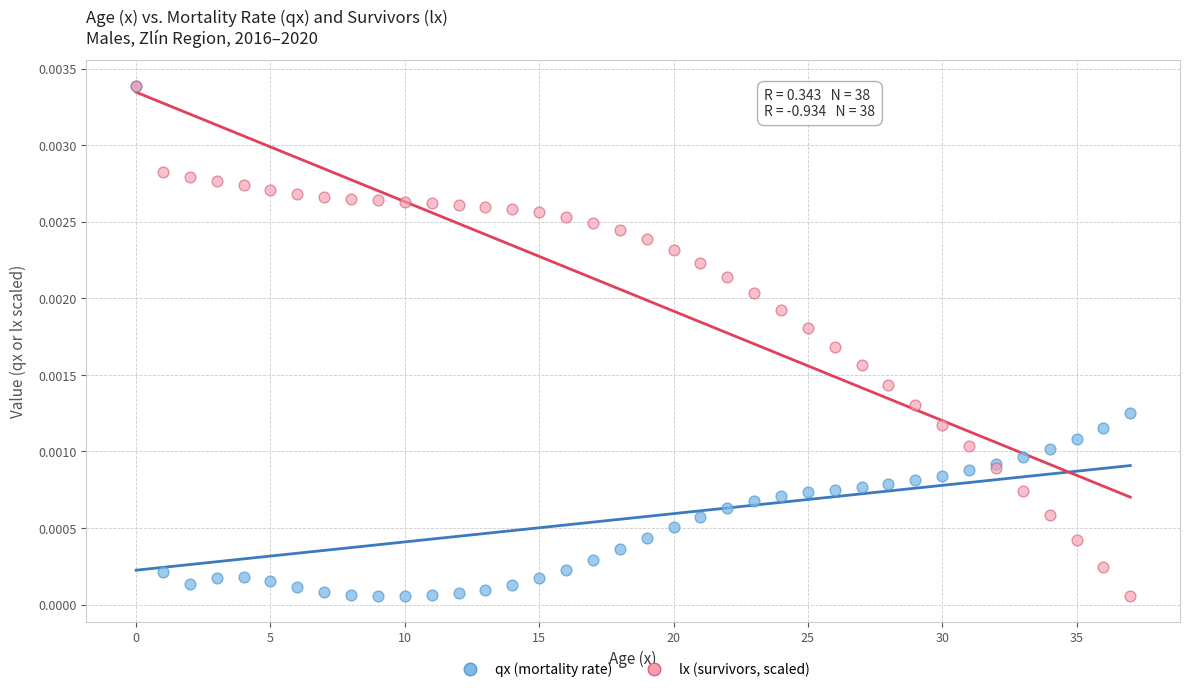

What are all the series names shown in the legend?

qx (mortality rate), lx (survivors, scaled)